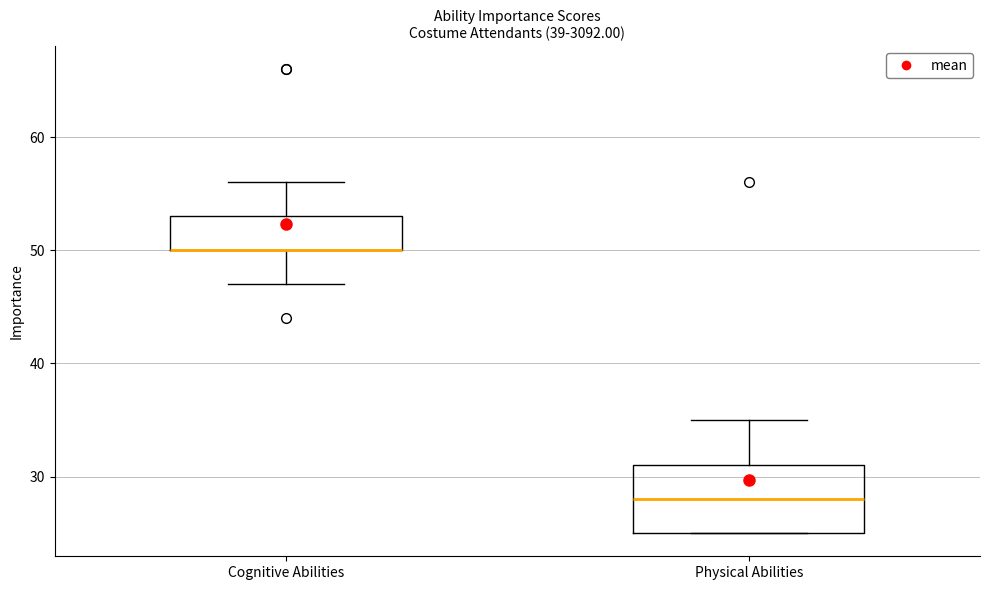

Where is the lower edge of the box for Cognitive Abilities on the y-axis? The values are not printed on the chart, so give them approximately, as read against the axis.

50